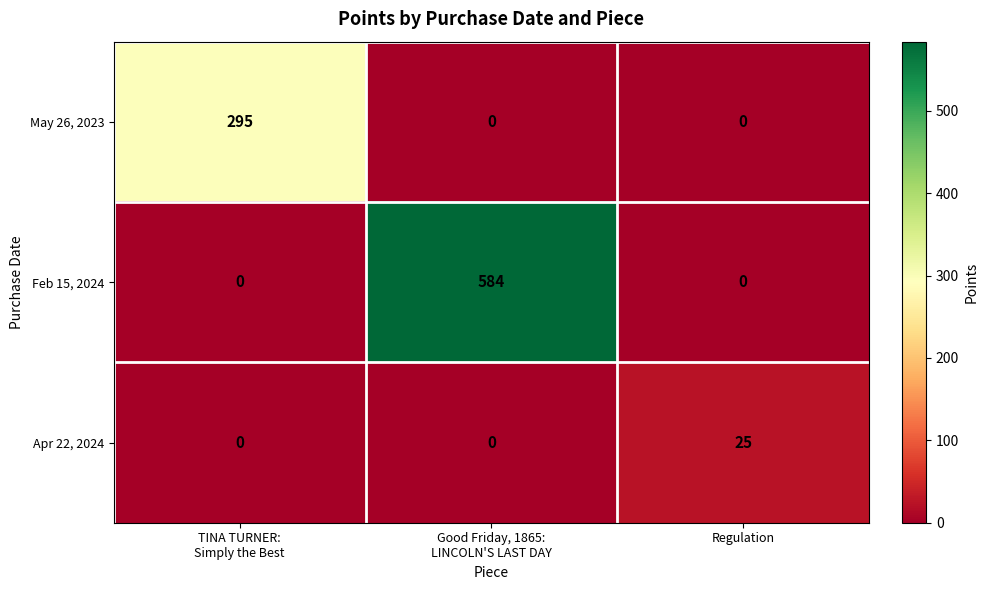

How many values in the May 26, 2023 series exceed 0?

1